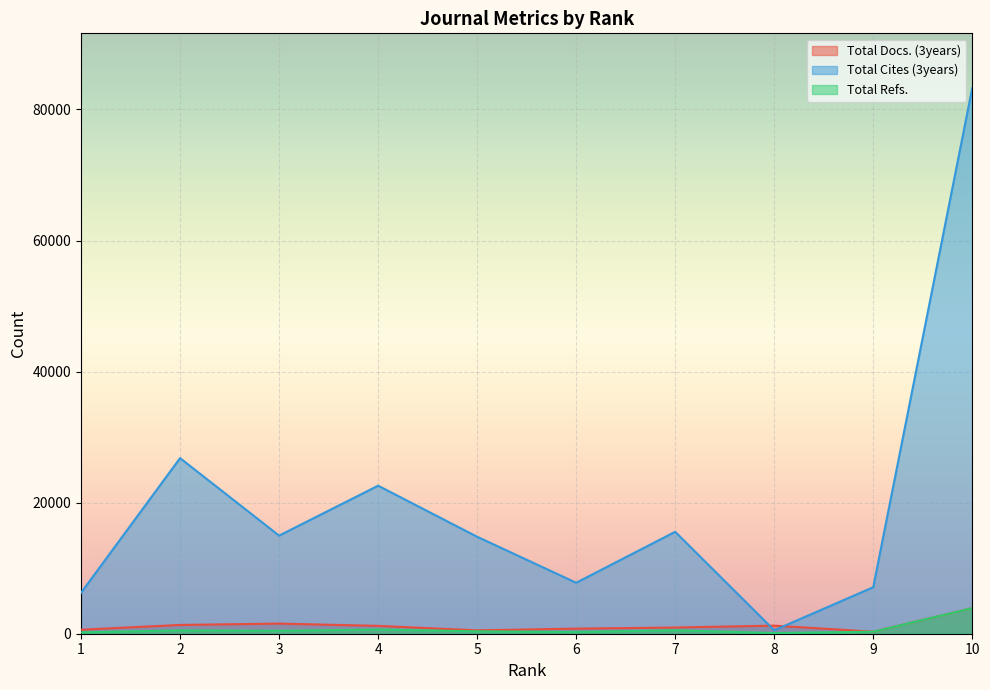

Which series ends up on top after the final intersection of Total Cites (3years) and Total Docs. (3years)?

Total Cites (3years)